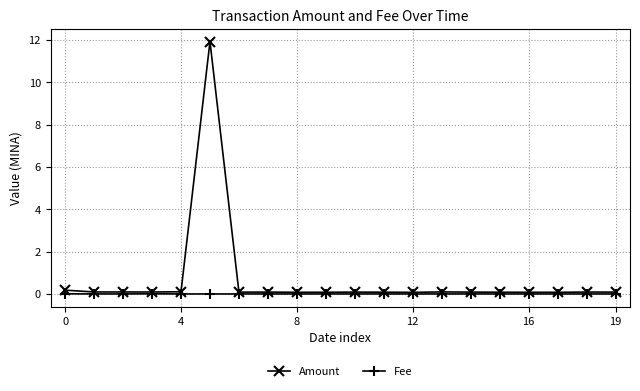

How many lines are shown in the chart?

2